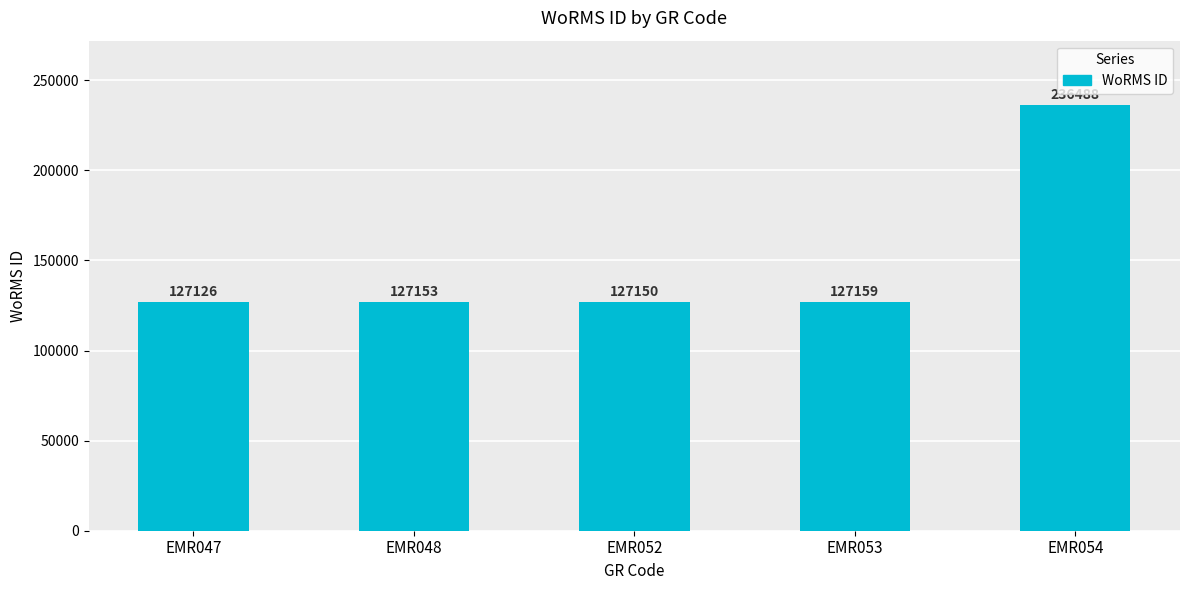

At which label is the value closest to 181807?

EMR053